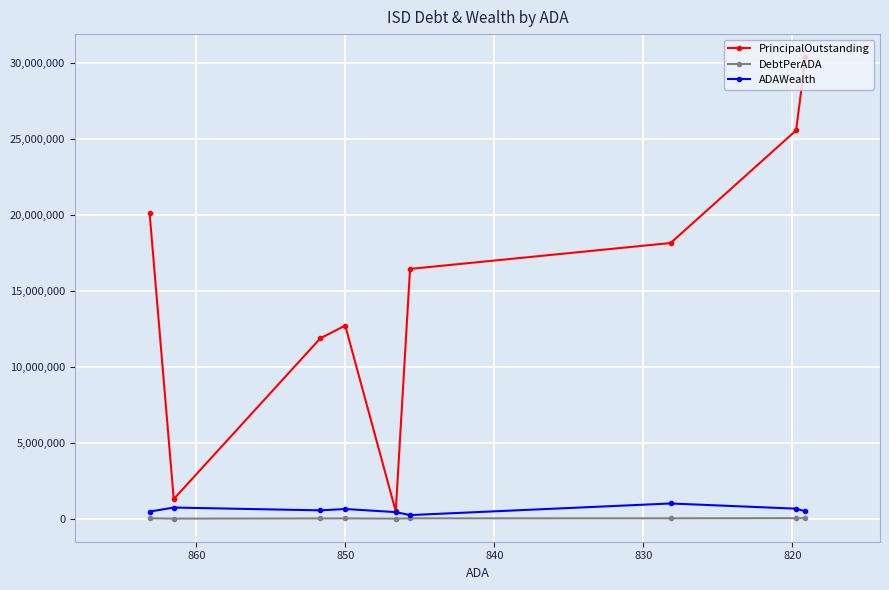

True or false: DebtPerADA and ADAWealth cross at least once.

False